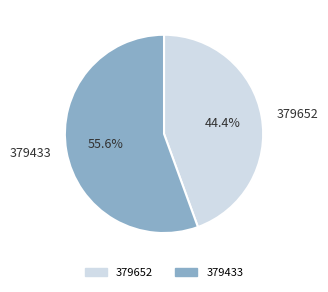

What is the smallest slice in the pie chart?

379652